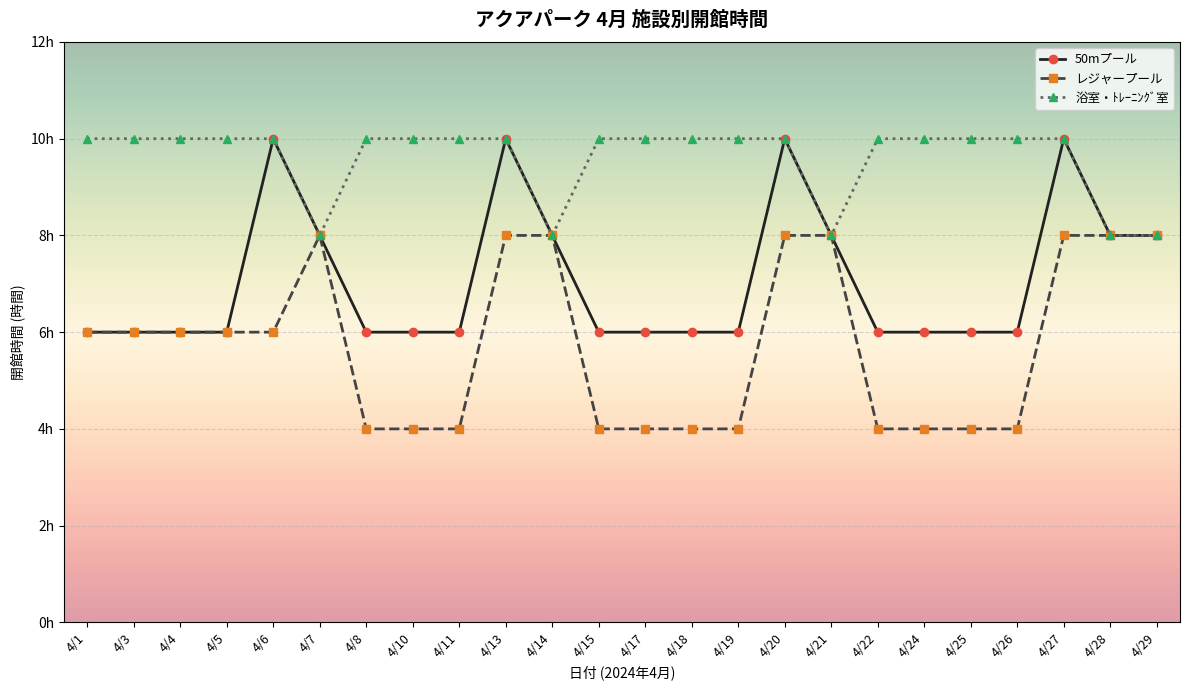

What is the value of the レジャープール point at the 8th from the left?

4